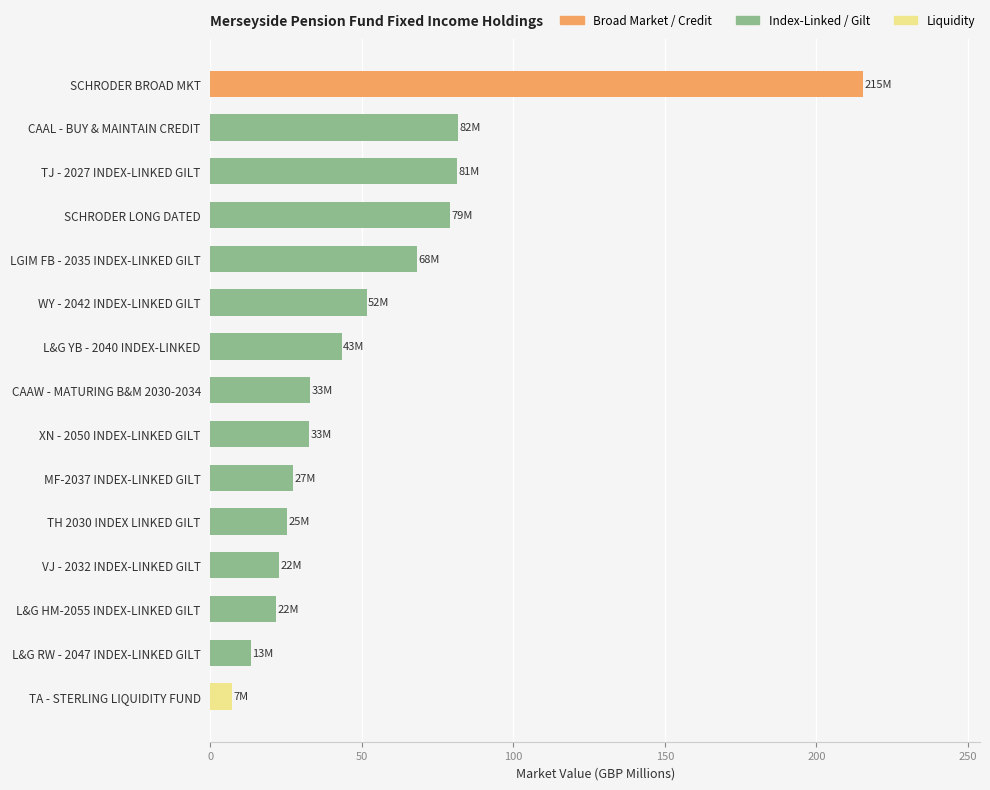

The value at TH 2030 INDEX LINKED GILT is 12.7. True or false?

False